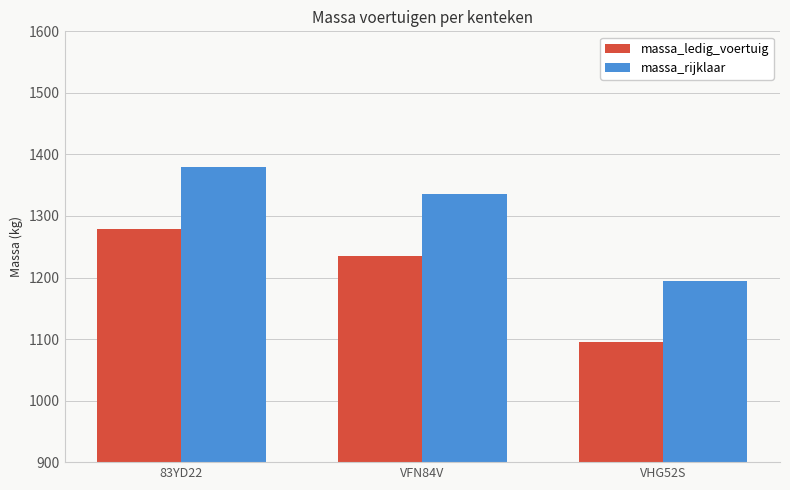

Is the value of massa_ledig_voertuig at 83YD22 greater than the value of massa_rijklaar at VFN84V?

No